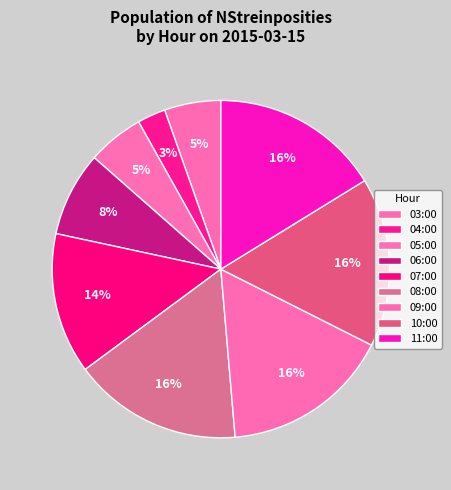

How many segments does this pie chart have?

9